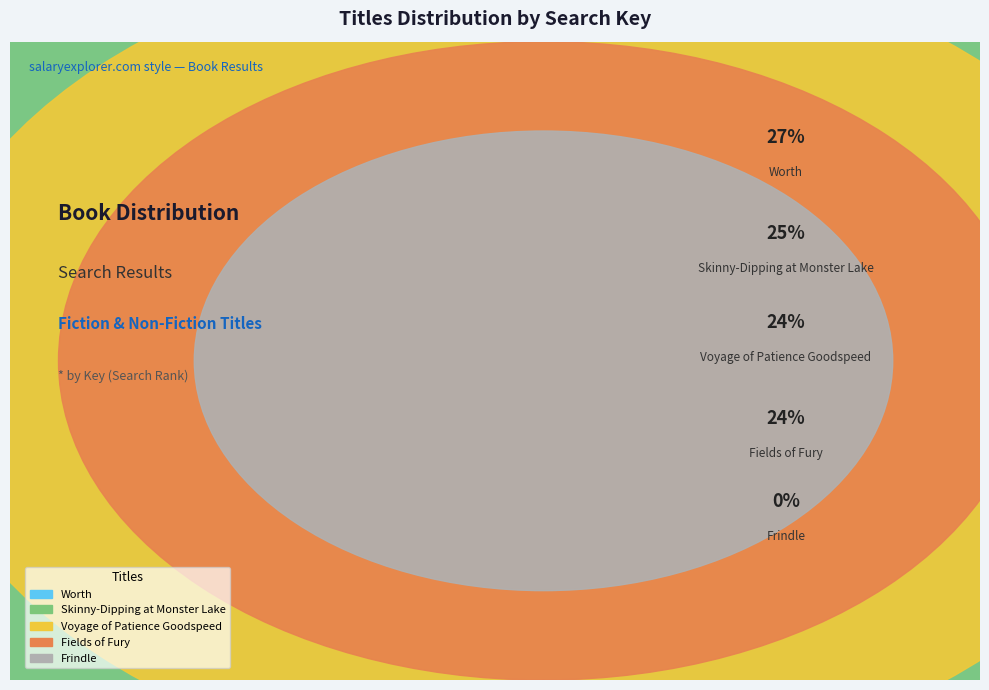

How many slices are in this pie chart?

5